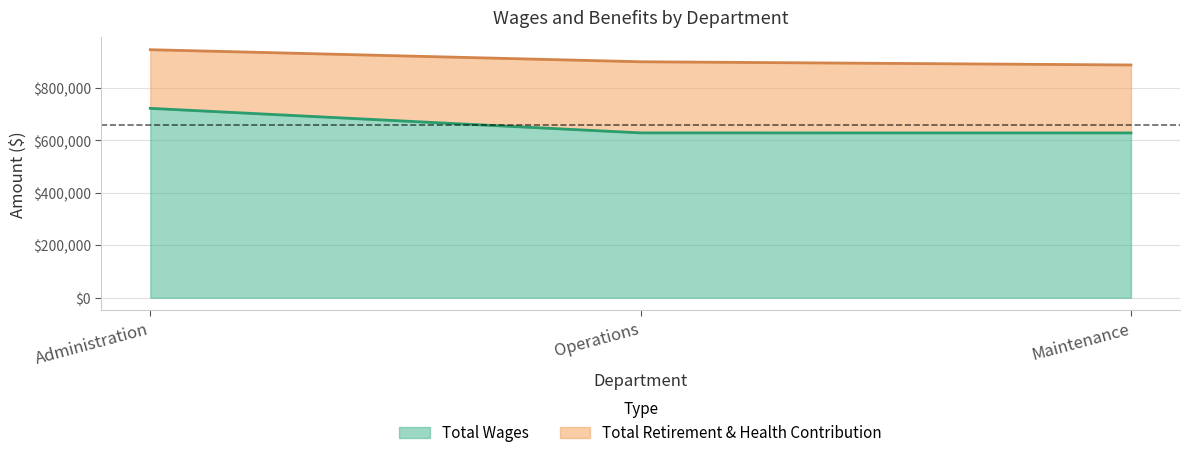

Reading left to right, extract all data points from this chart.

Administration=722679	Operations=629033	Maintenance=628908